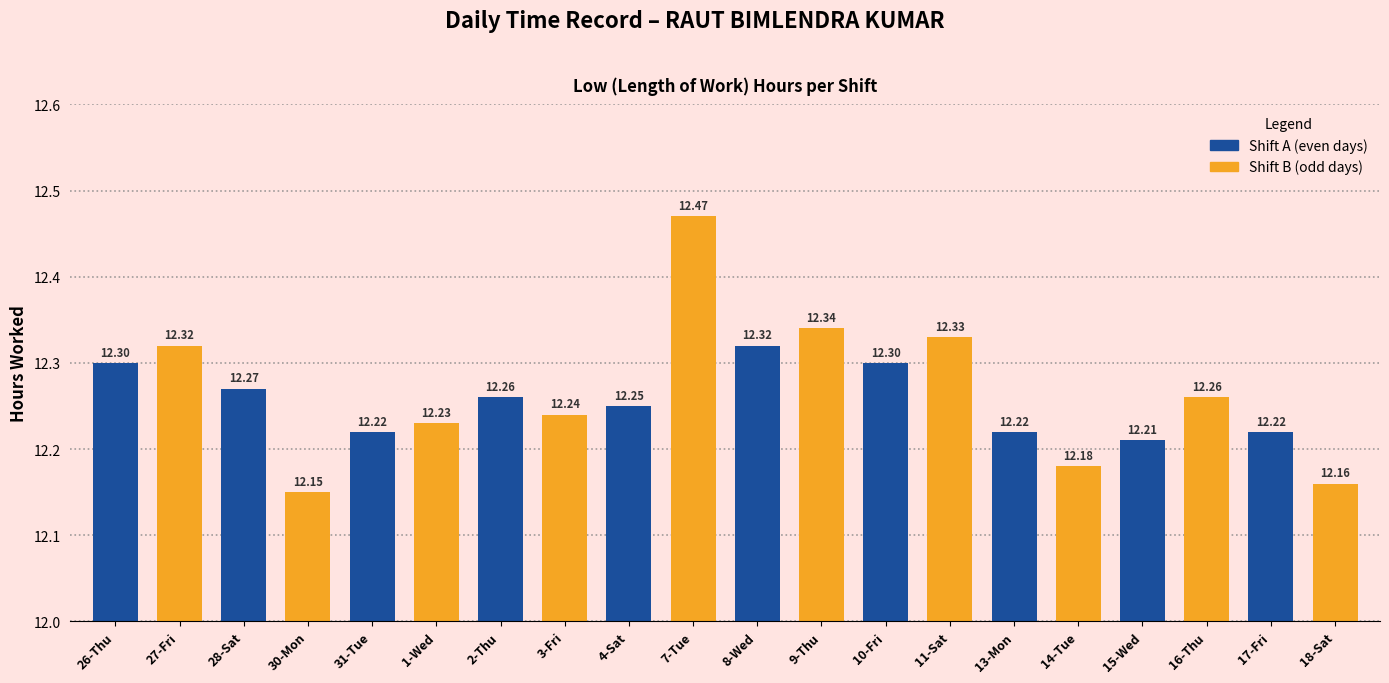

What is the difference between the second highest and minimum values in the Shift A (even days) series?

0.1